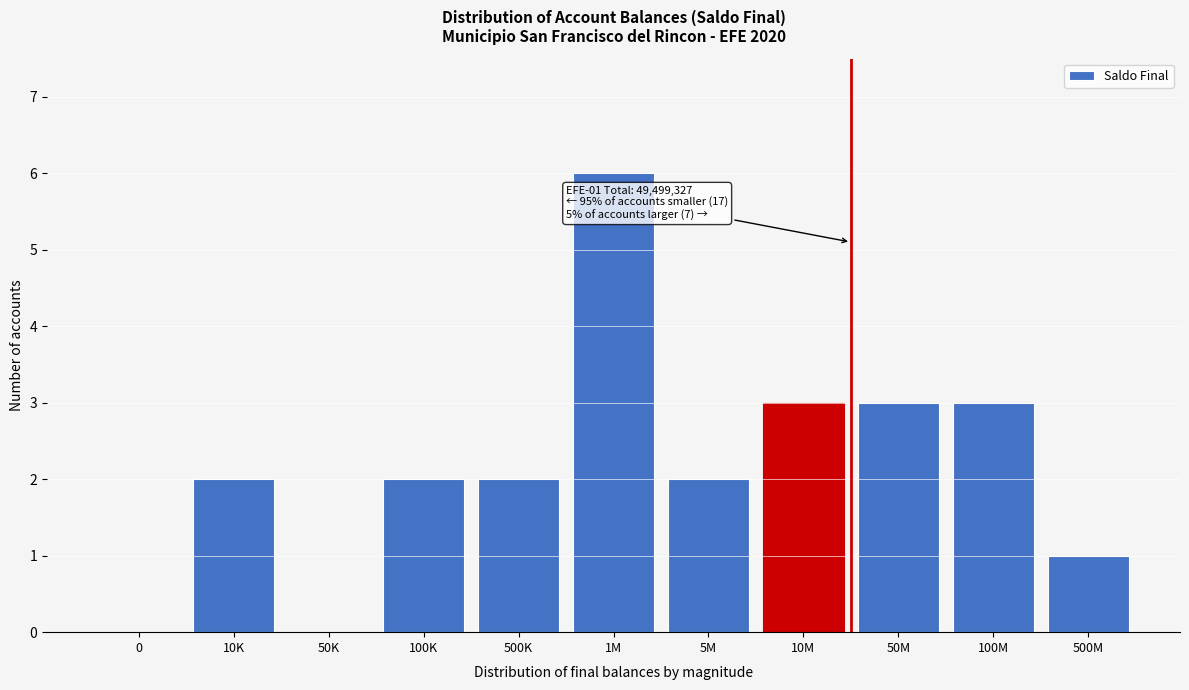

Reading left to right, list all the values displayed in this chart.

0=0	10K=2	50K=0	100K=2	500K=2	1M=6	5M=2	10M=3	50M=3	100M=3	500M=1